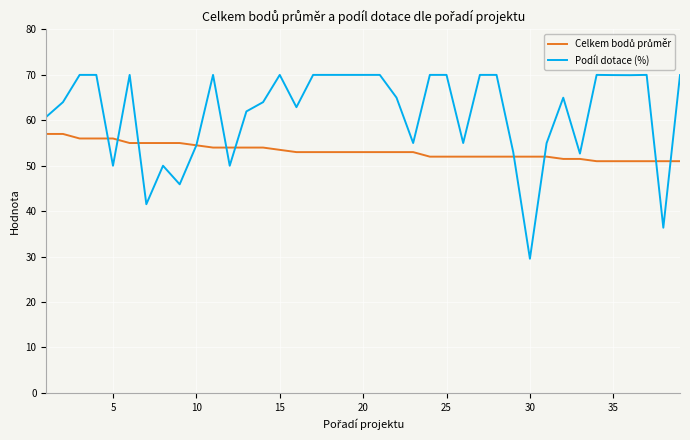

What is the smallest value displayed?

29.5